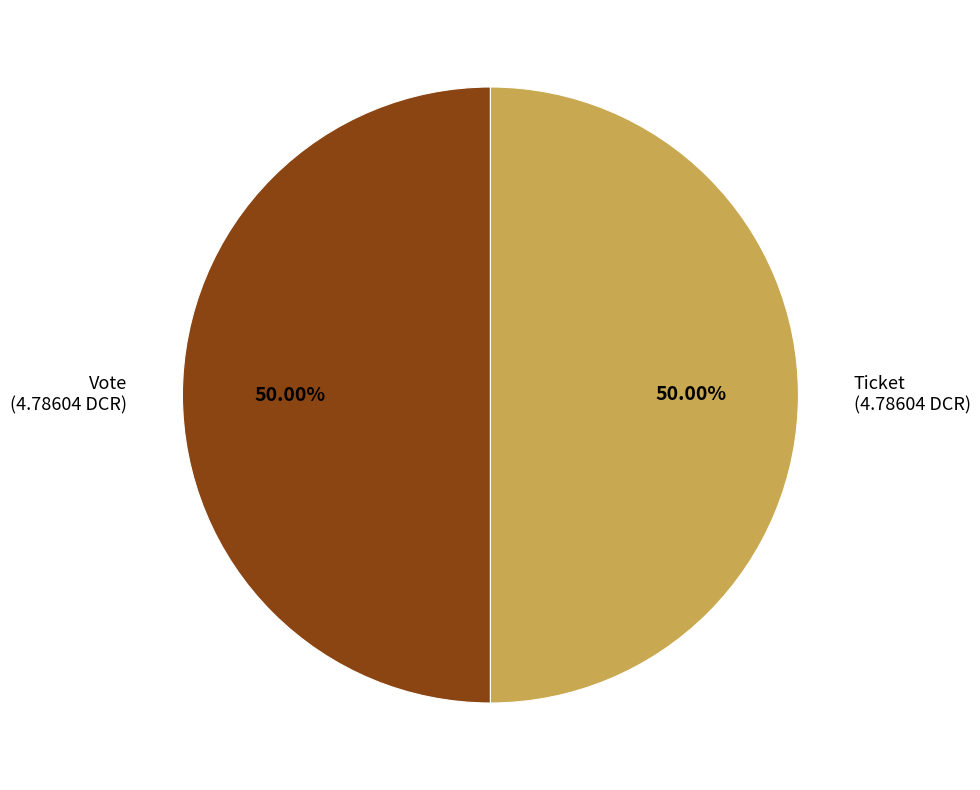

Combined, do Ticket and Vote account for over 50%?

Yes